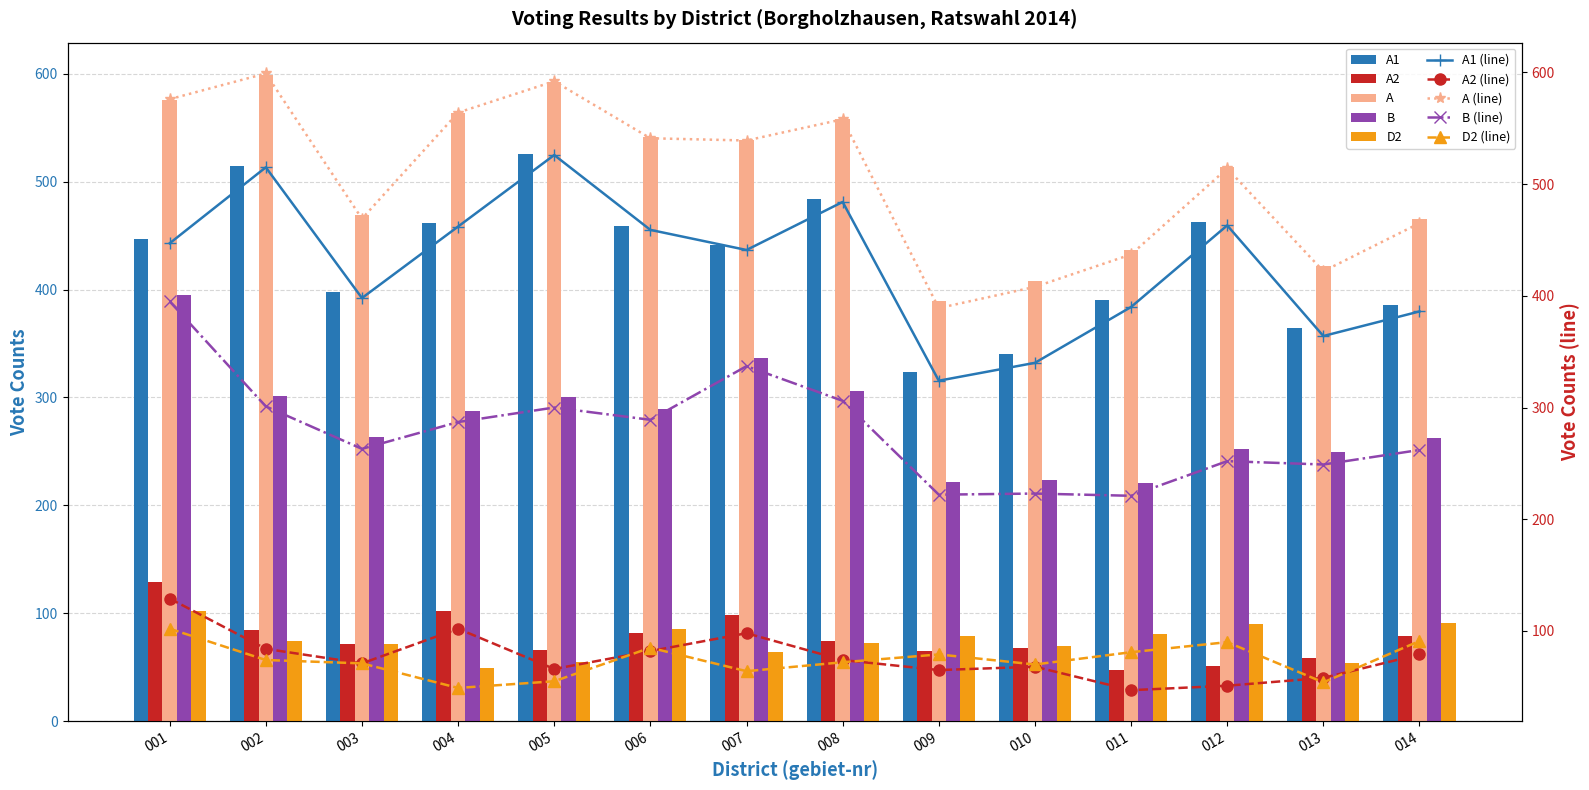

What is the difference between the maximum and second lowest values in the A2 series?

78